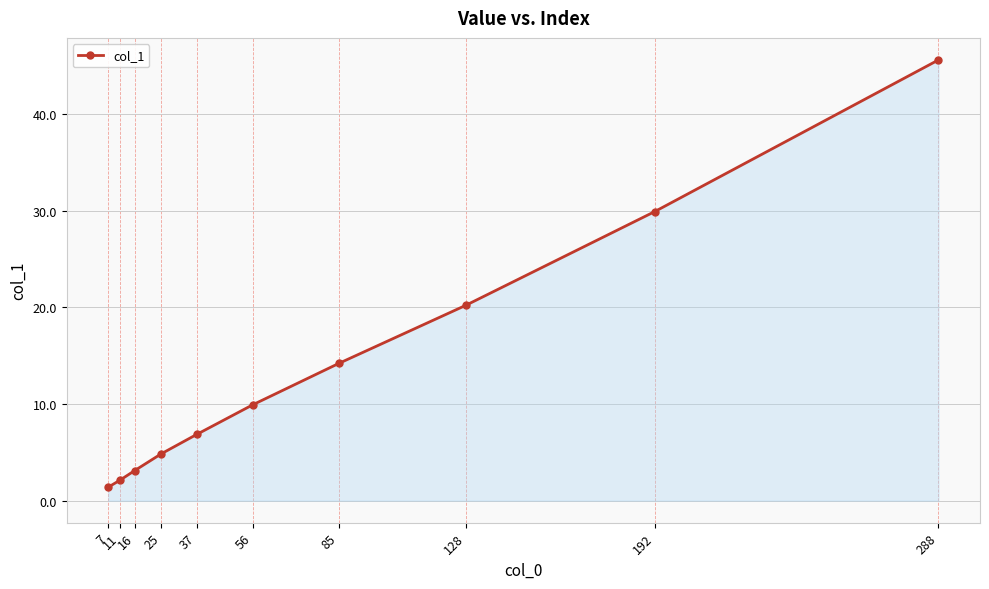

At which category does the chart reach its peak across all series?

288